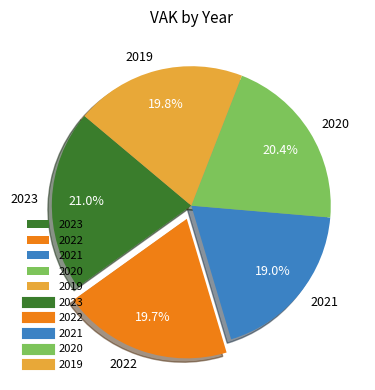

To the nearest percent, what is the difference between the largest and smallest slice percentages?

2%